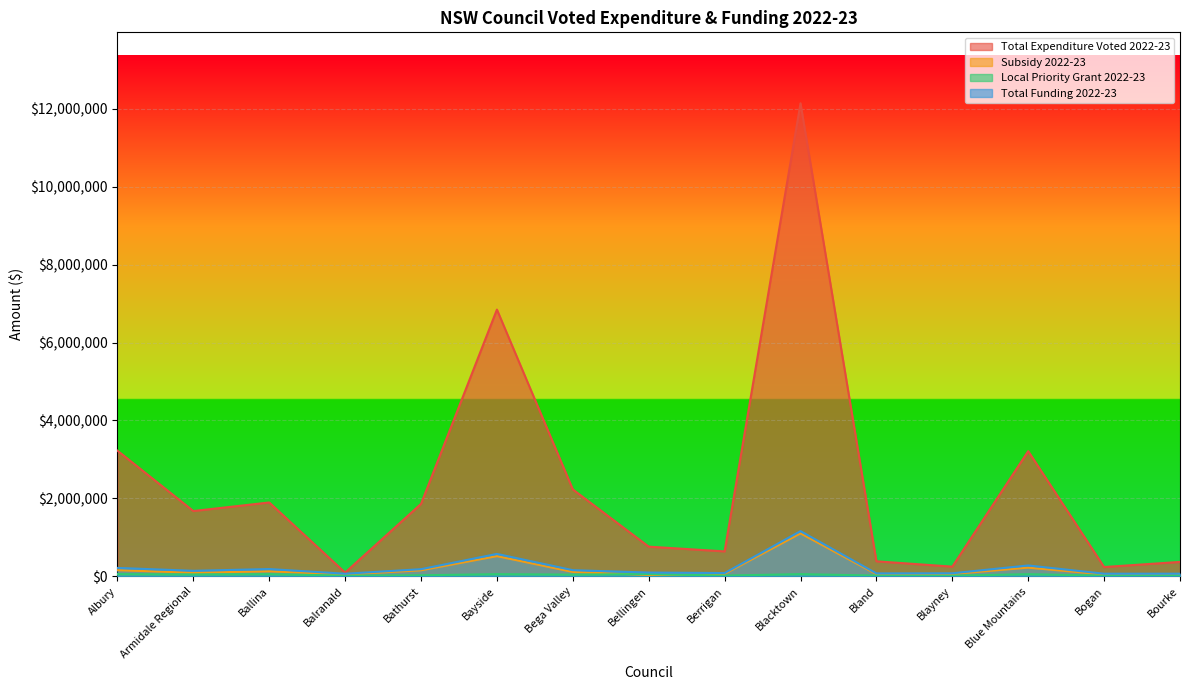

Reading left to right, list all the values displayed in this chart.

Total Expenditure Voted 2022-23: Albury=3225937.0	Armidale Regional=1676786.0	Ballina=1896000.0	Balranald=97370.0	Bathurst=1860369.0	Bayside=6844878.0	Bega Valley=2230669.0	Bellingen=762927.0	Berrigan=641193.0	Blacktown=12137364.0	Bland=386996.0	Blayney=250274.0	Blue Mountains=3213061.0	Bogan=240054.0	Bourke=371443.0
Subsidy 2022-23: Albury=158899.0	Armidale Regional=94497.0	Ballina=130453.0	Balranald=49668.0	Bathurst=156237.0	Bayside=519752.0	Bega Valley=114349.0	Bellingen=37756.0	Berrigan=65453.0	Blacktown=1103246.0	Bland=56348.0	Blayney=62077.0	Blue Mountains=224409.0	Bogan=50253.0	Bourke=48087.0
Local Priority Grant 2022-23: Albury=58521.0	Armidale Regional=49000.0	Ballina=57669.0	Balranald=18506.7	Bathurst=28371.0	Bayside=56902.0	Bega Valley=45000.0	Bellingen=60520.0	Berrigan=20175.0	Blacktown=57699.0	Bland=20000.0	Blayney=17557.0	Blue Mountains=56212.0	Bogan=18506.7	Bourke=21000.0
Total Funding 2022-23: Albury=217420.0	Armidale Regional=143497.0	Ballina=188122.0	Balranald=68174.7	Bathurst=184608.0	Bayside=576654.0	Bega Valley=159349.0	Bellingen=98276.0	Berrigan=85628.0	Blacktown=1160945.0	Bland=76348.0	Blayney=79634.0	Blue Mountains=280621.0	Bogan=68759.7	Bourke=69087.0